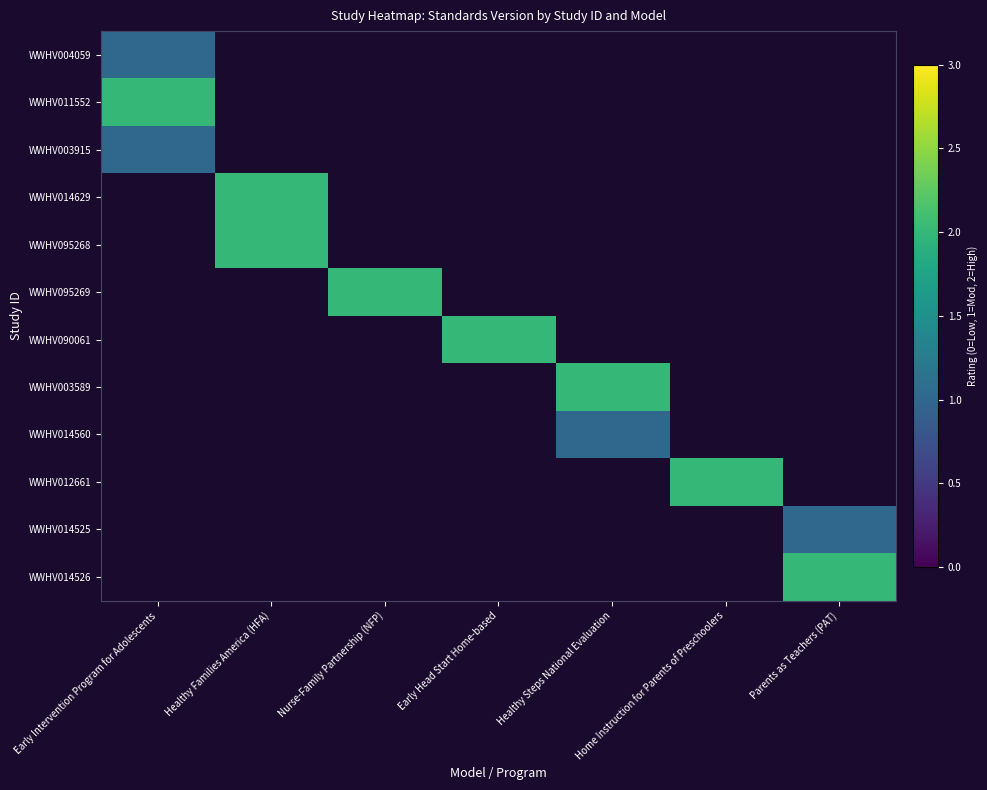

How many data points does each series have?

7